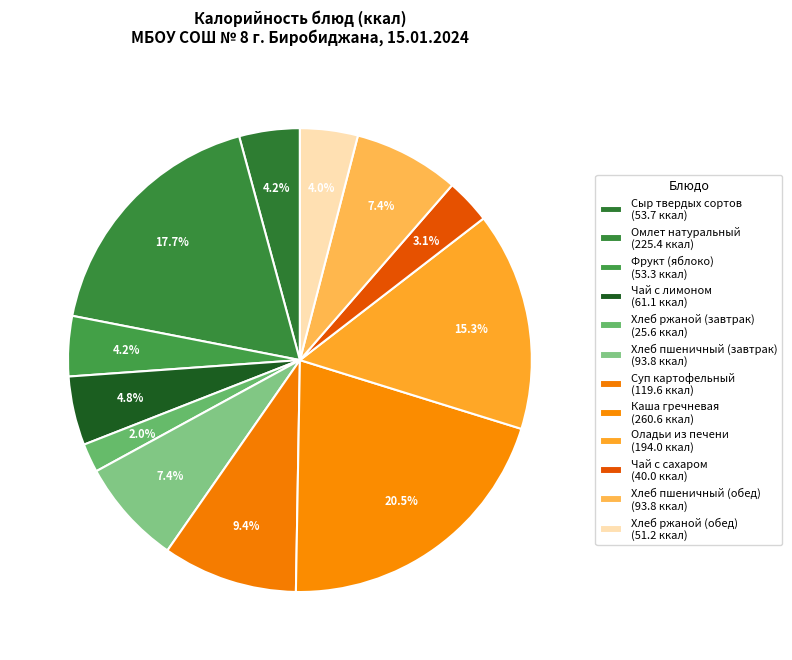

How many segments does this pie chart have?

12